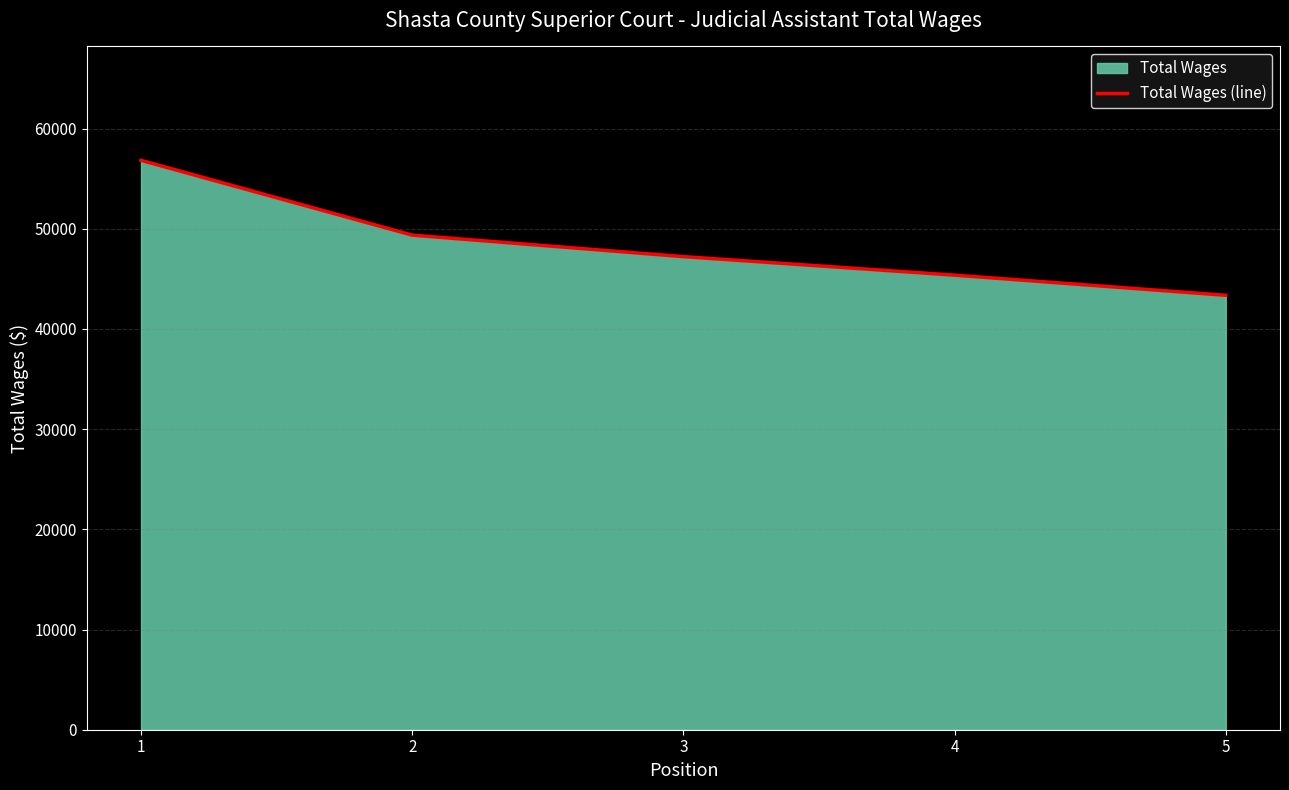

Rank the categories by value from lowest to highest.

5, 4, 3, 2, 1